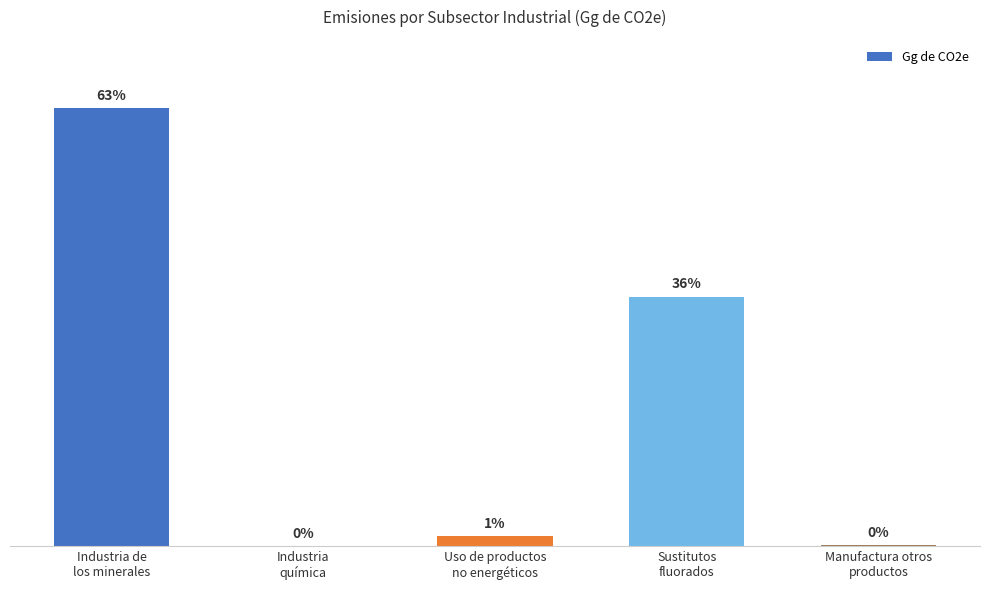

Are the bars horizontal?

No